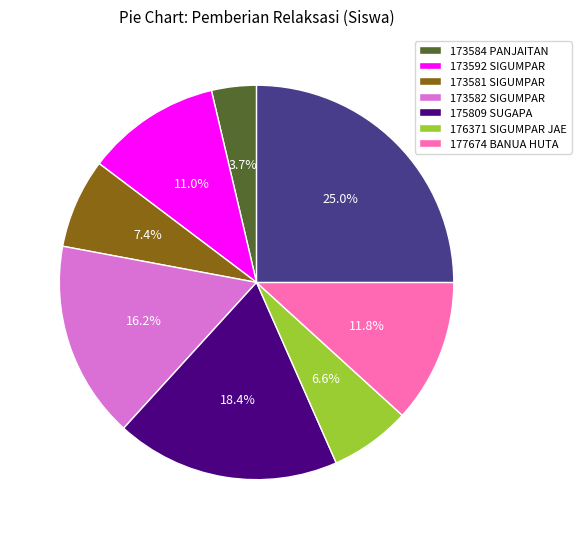

To the nearest percent, what is the average slice percentage?

12%